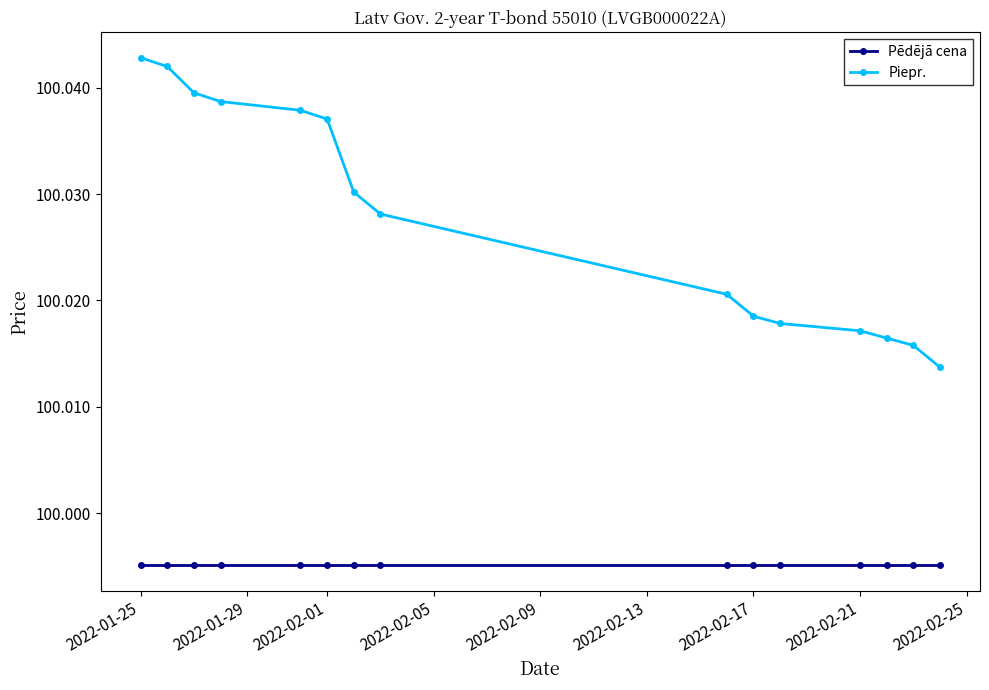

Reading left to right, transcribe all the data shown in this chart.

Pēdējā cena: 100.0	100.0	100.0	100.0	100.0	100.0	100.0	100.0	100.0	100.0	100.0	100.0	100.0	100.0	100.0
Piepr.: 100.0	100.0	100.0	100.0	100.0	100.0	100.0	100.0	100.0	100.0	100.0	100.0	100.0	100.0	100.0